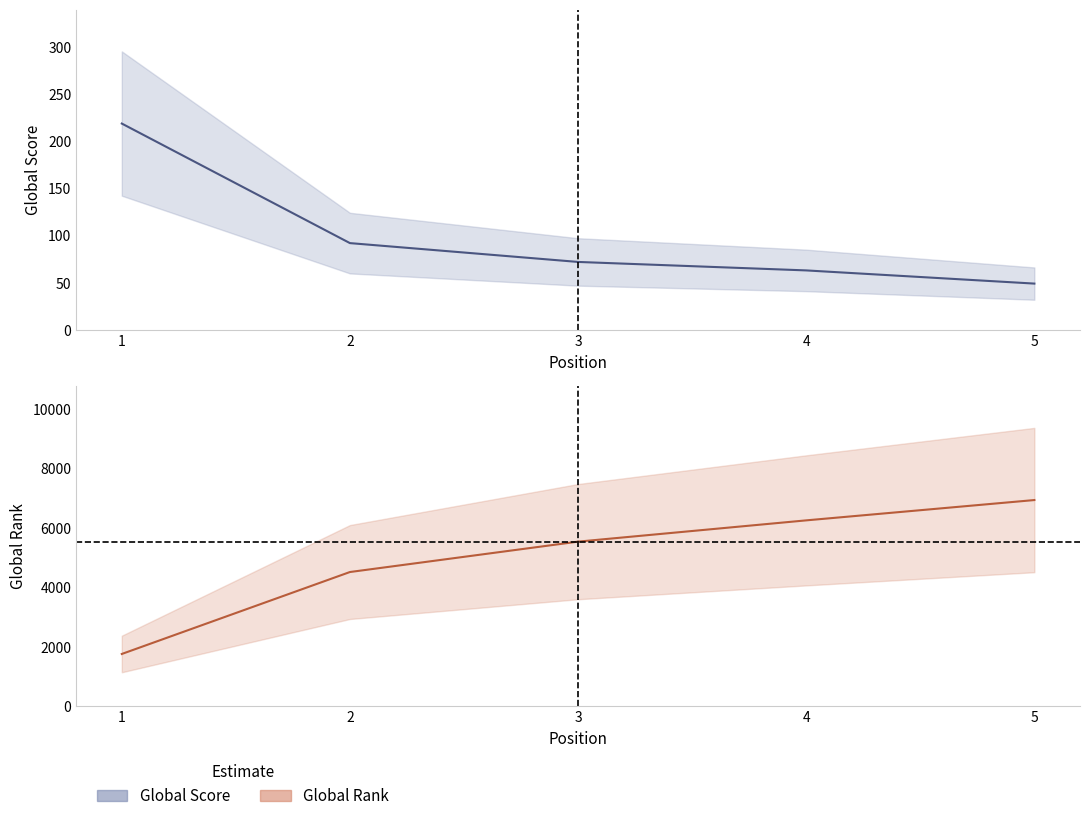

What is the smallest value displayed?

49